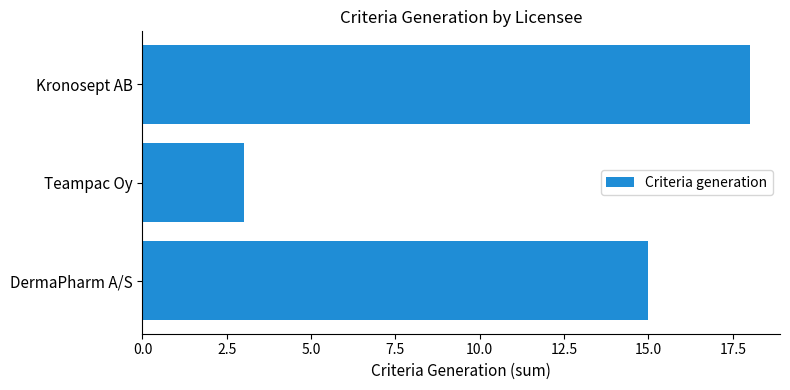

What is the sum of all values?

36